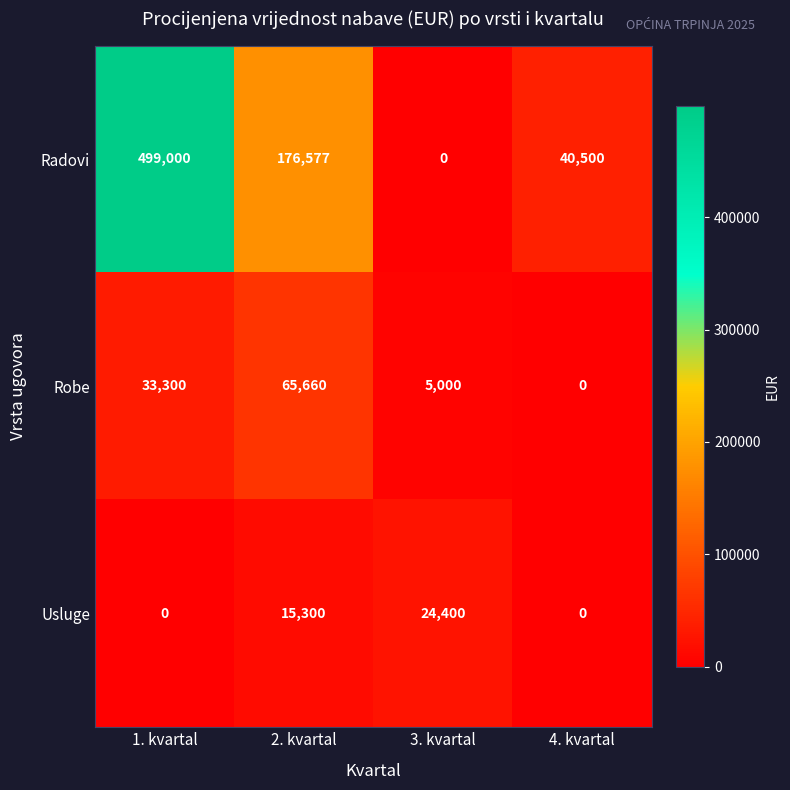

Reading left to right, extract all data points from this chart.

Radovi: 1. kvartal=499000	2. kvartal=176577	3. kvartal=0	4. kvartal=40500
Robe: 1. kvartal=33300	2. kvartal=65660	3. kvartal=5000	4. kvartal=0
Usluge: 1. kvartal=0	2. kvartal=15300	3. kvartal=24400	4. kvartal=0